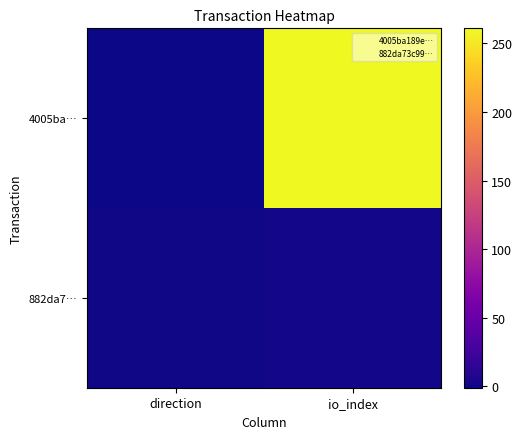

At which category is the sum across all series the highest?

io_index